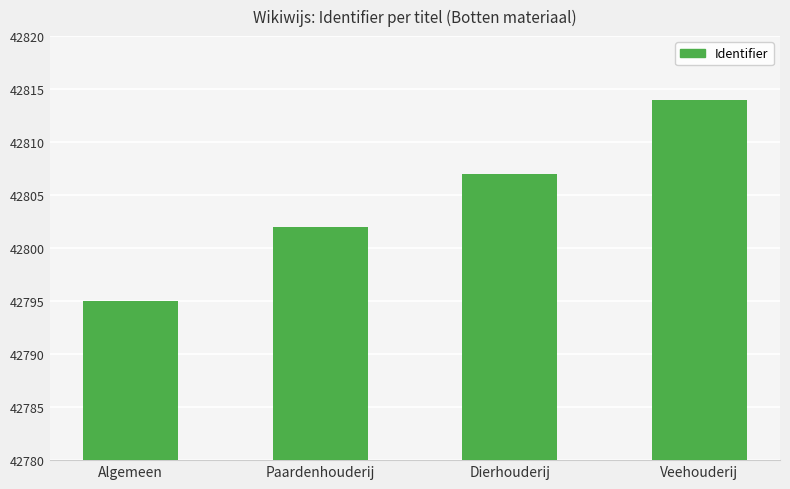

How many categories are shown in the chart?

4